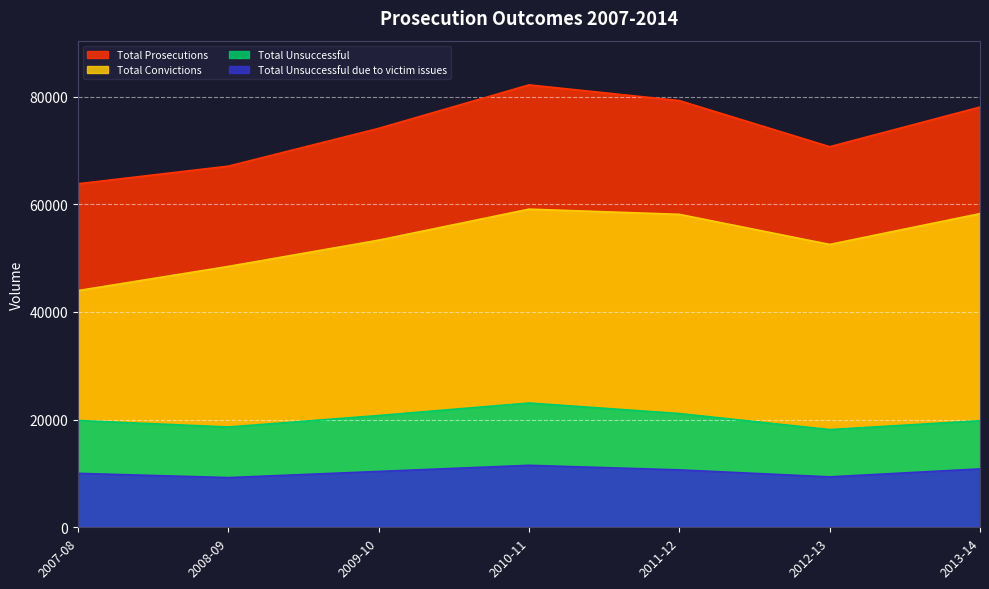

What is the difference between the second highest and minimum values in the Total Unsuccessful due to victim issues series?

1619